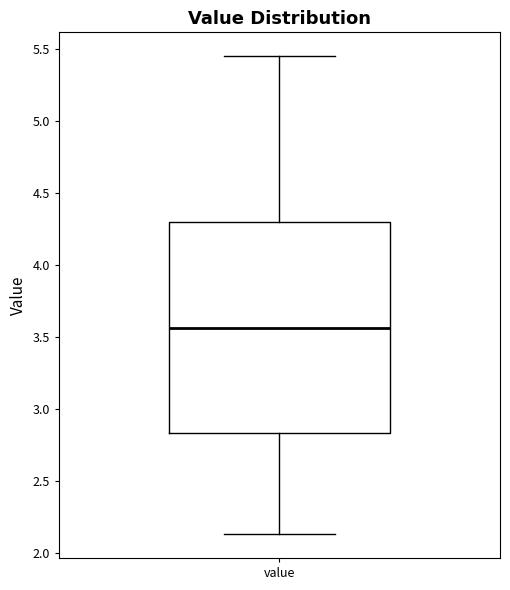

Transcribe this box plot: give where the median line is, the range the box spans, and where the two whiskers end, as read against the y-axis. The values are not printed on the chart, so give them approximately, as read against the axis.

median 3.55, box 2.85 to 4.30, whiskers 2.15 to 5.45